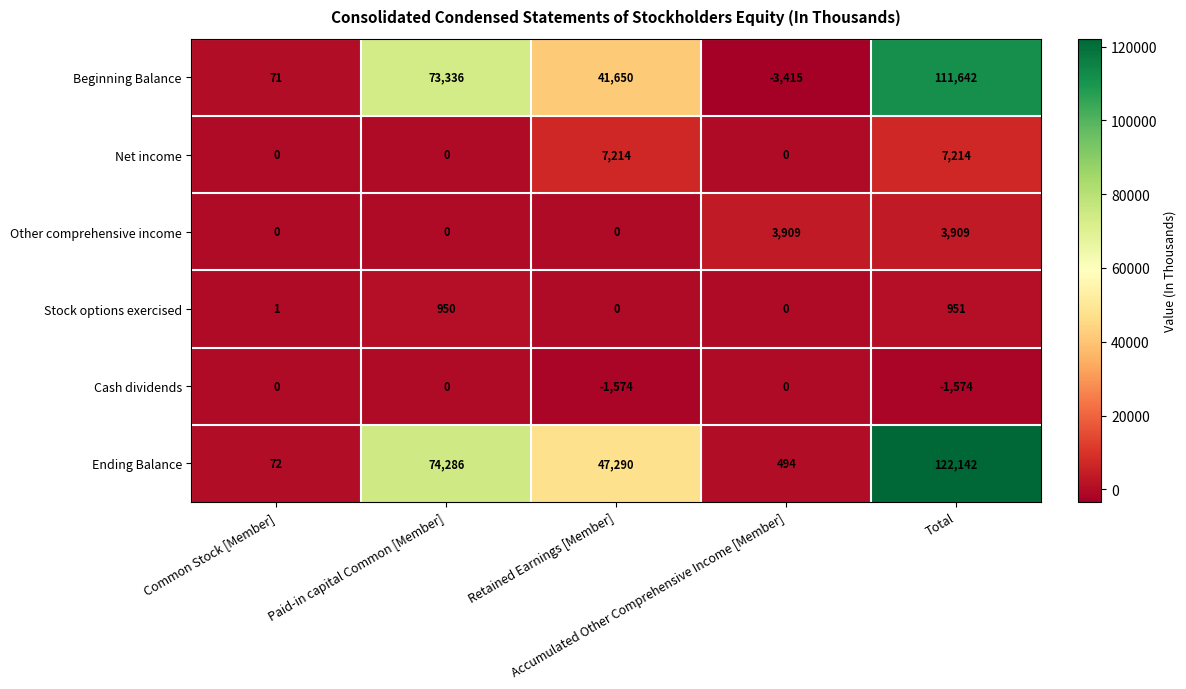

Count the Net income values in the range 0 to 7214.

5